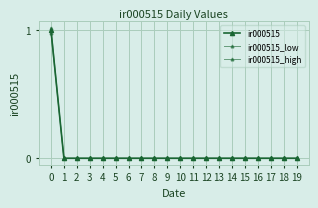

Rank the series by their average value, from highest to lowest.

ir000515_high, ir000515, ir000515_low